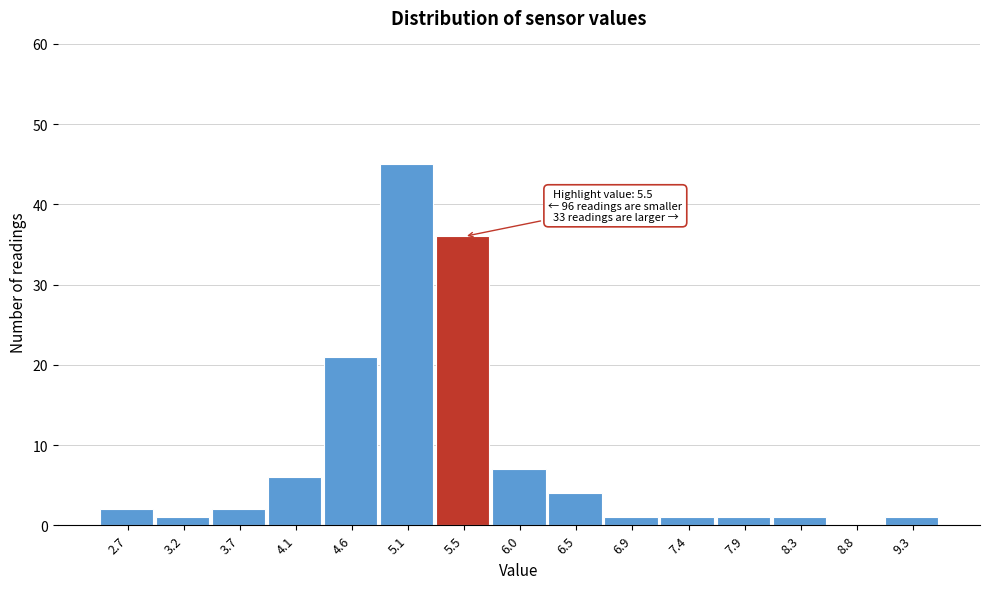

Which range on the x-axis has the tallest bar?

4.85 to 5.30